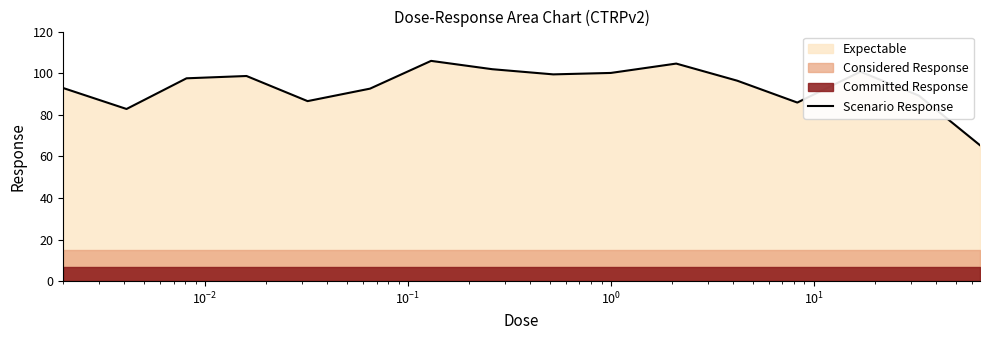

What is the average value?

93.8